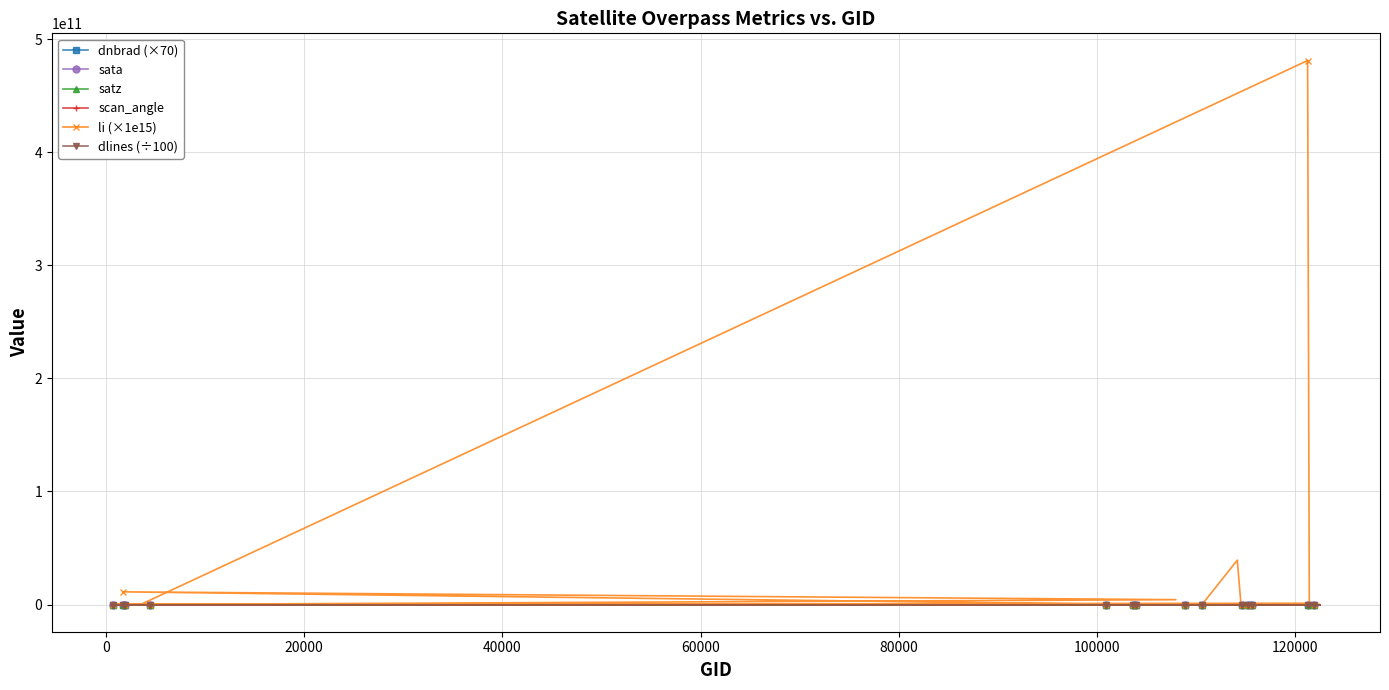

Which series has the largest range (max minus min)?

li (×1e15)